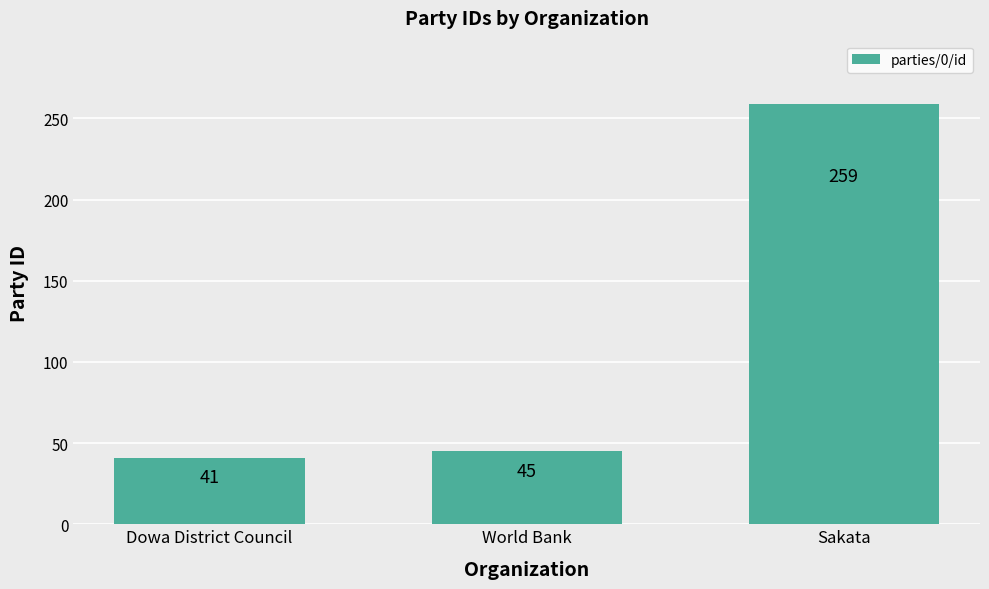

Does the chart contain stacked bars?

No